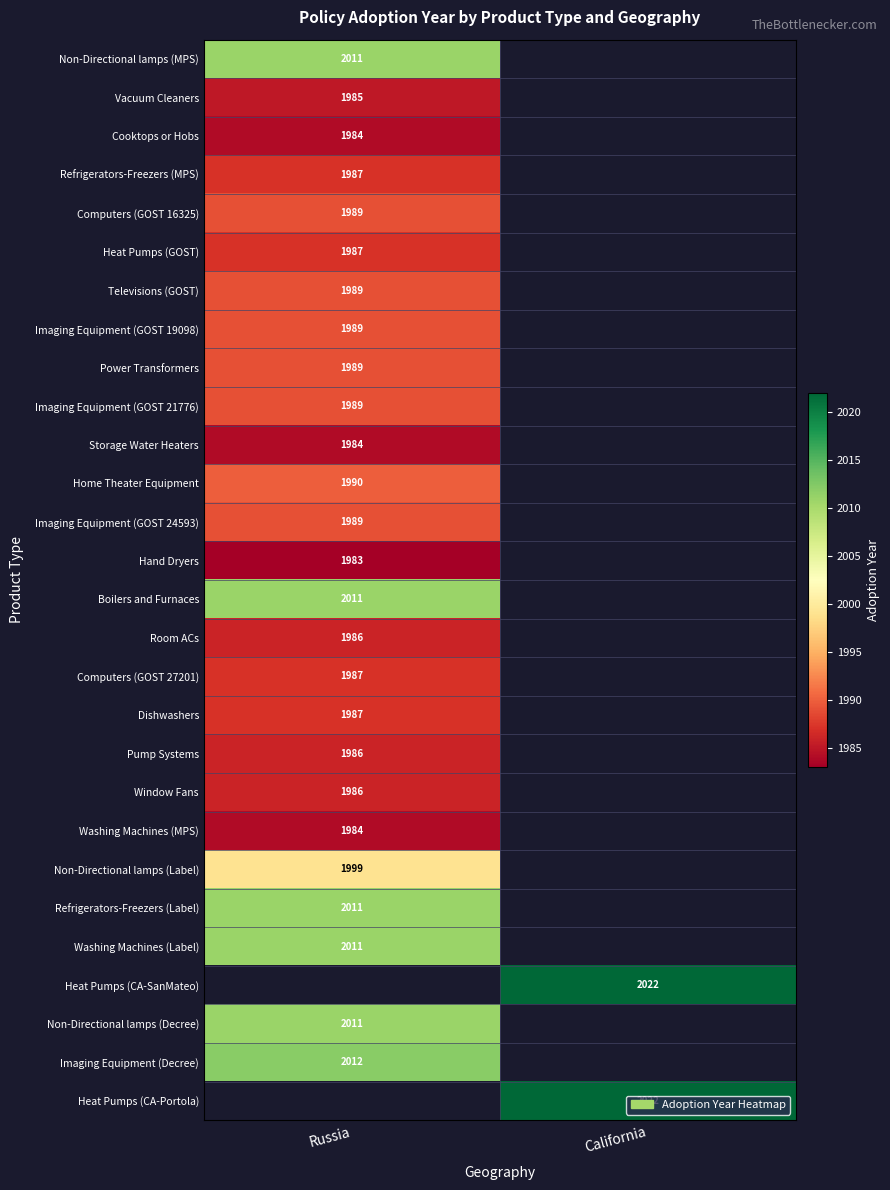

Is it true that Televisions (GOST) equals 1989 at Russia?

True